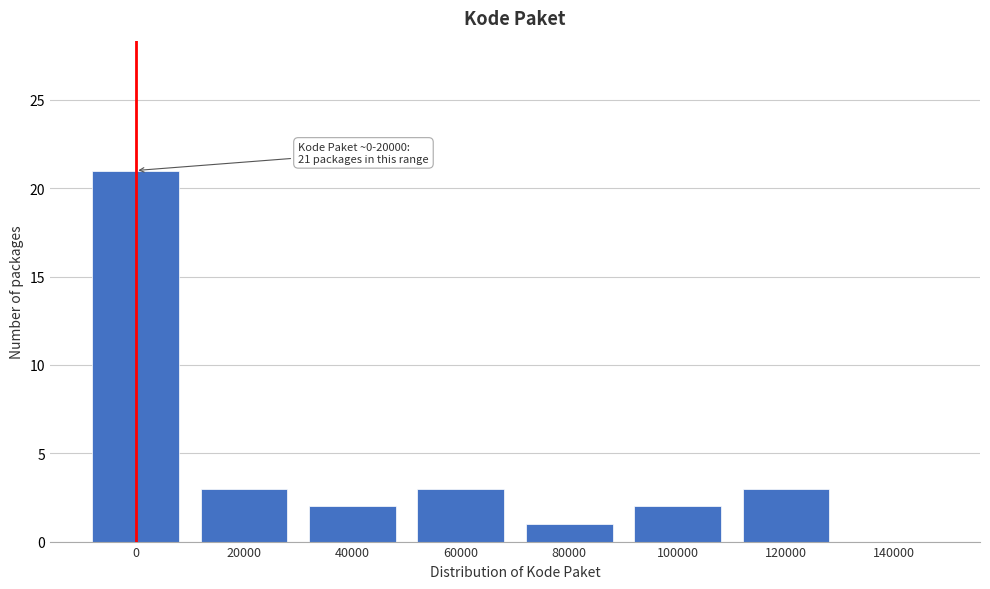

Reading left to right, transcribe all the data shown in this chart.

0=21	20000=3	40000=2	60000=3	80000=1	100000=2	120000=3	140000=0